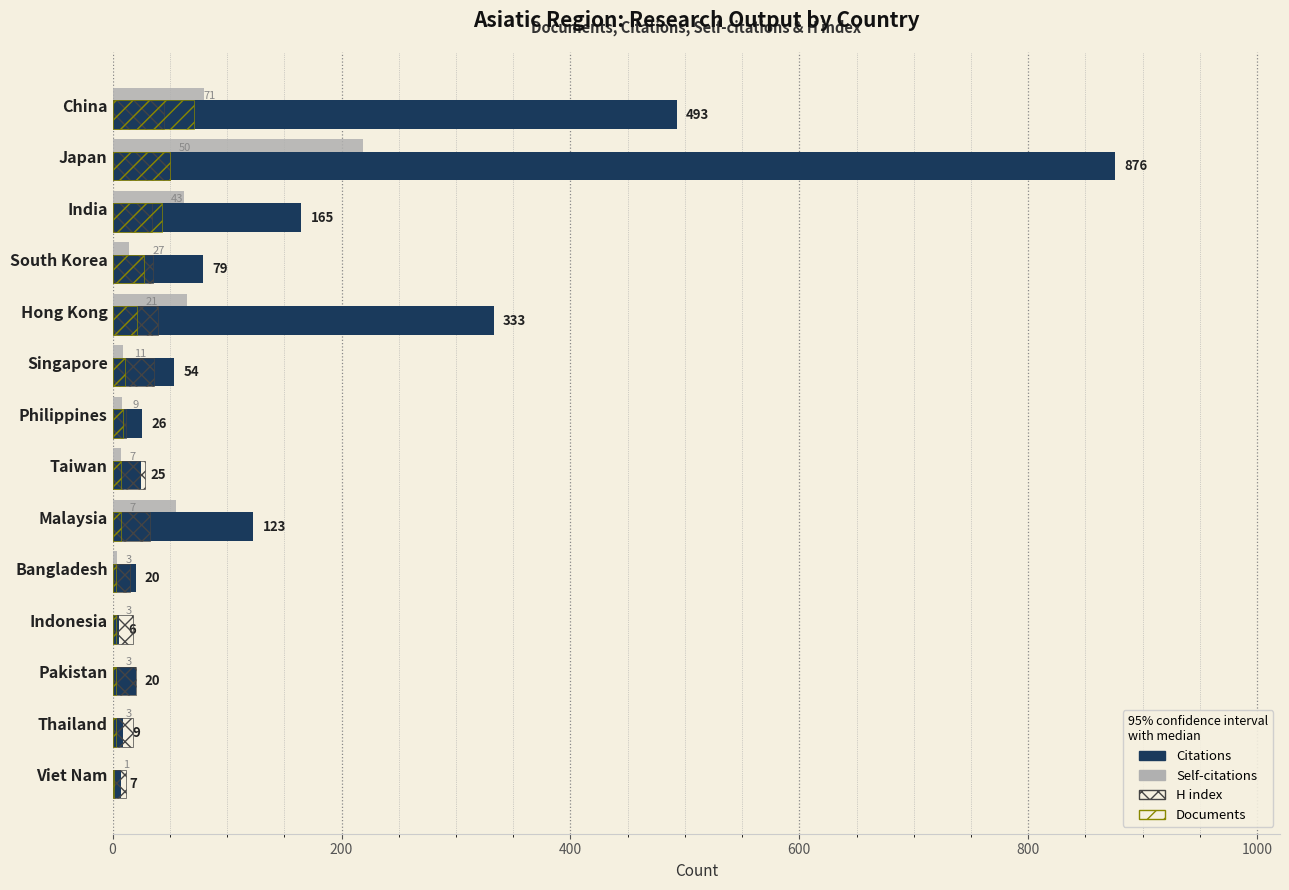

Count the number of categories in the chart.

14